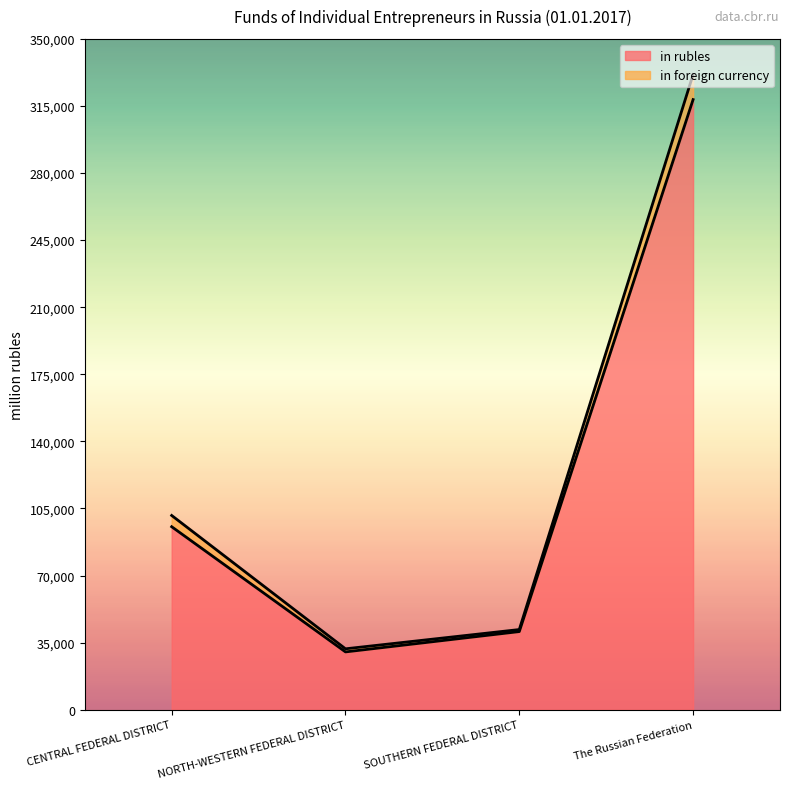

What is the minimum value shown in the chart?

30166